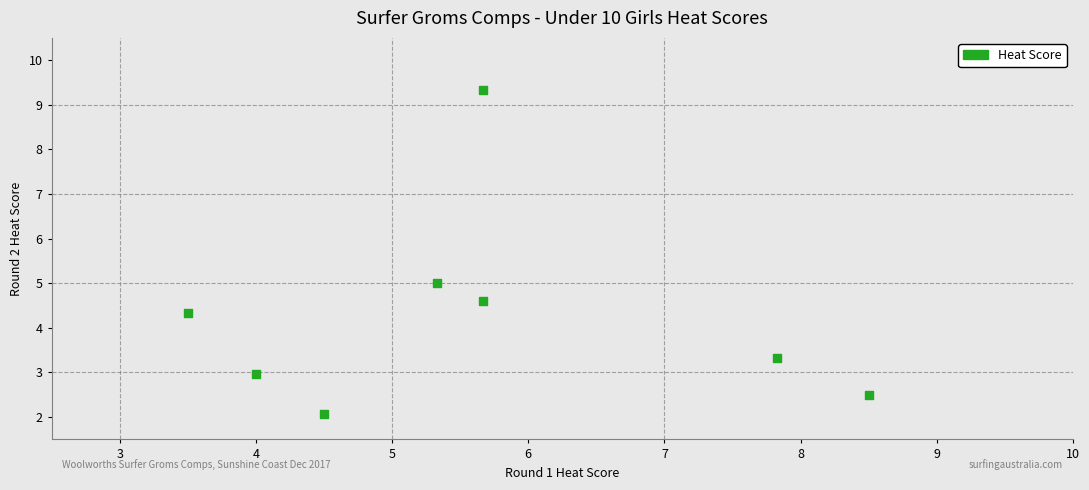

What is the average Y value?

4.3